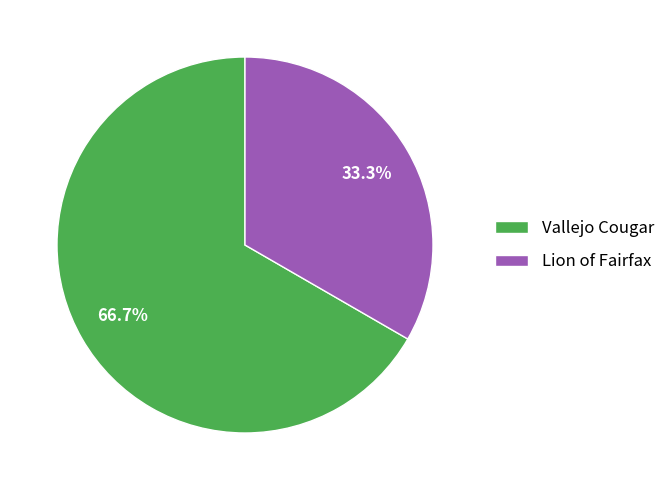

How many slices are in this pie chart?

2